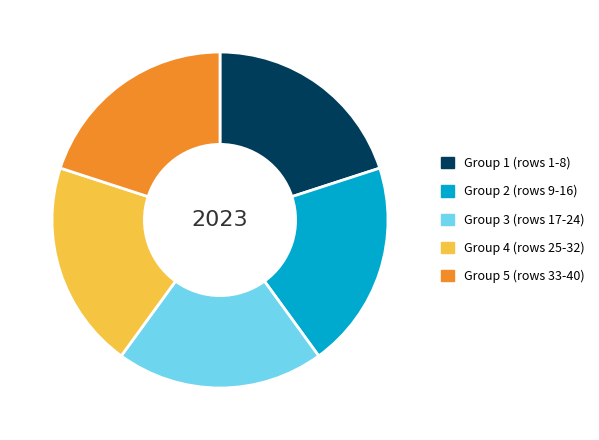

Do Group 1 (rows 1-8) and Group 2 (rows 9-16) together represent more than half of the pie?

No